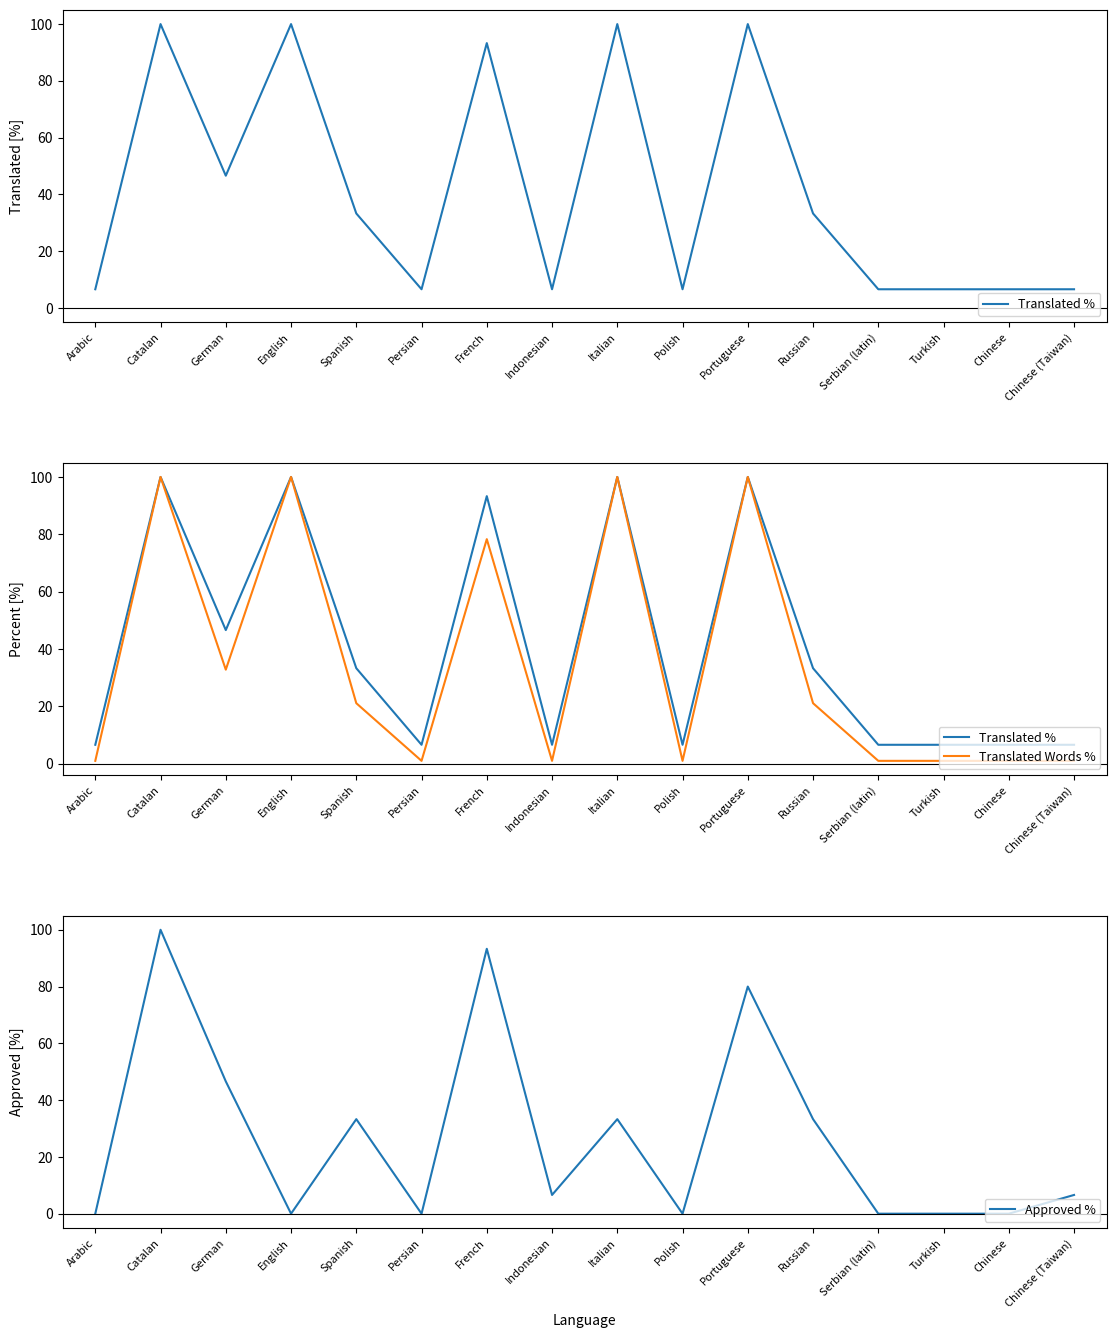

At which category is the sum across all series the highest?

Catalan